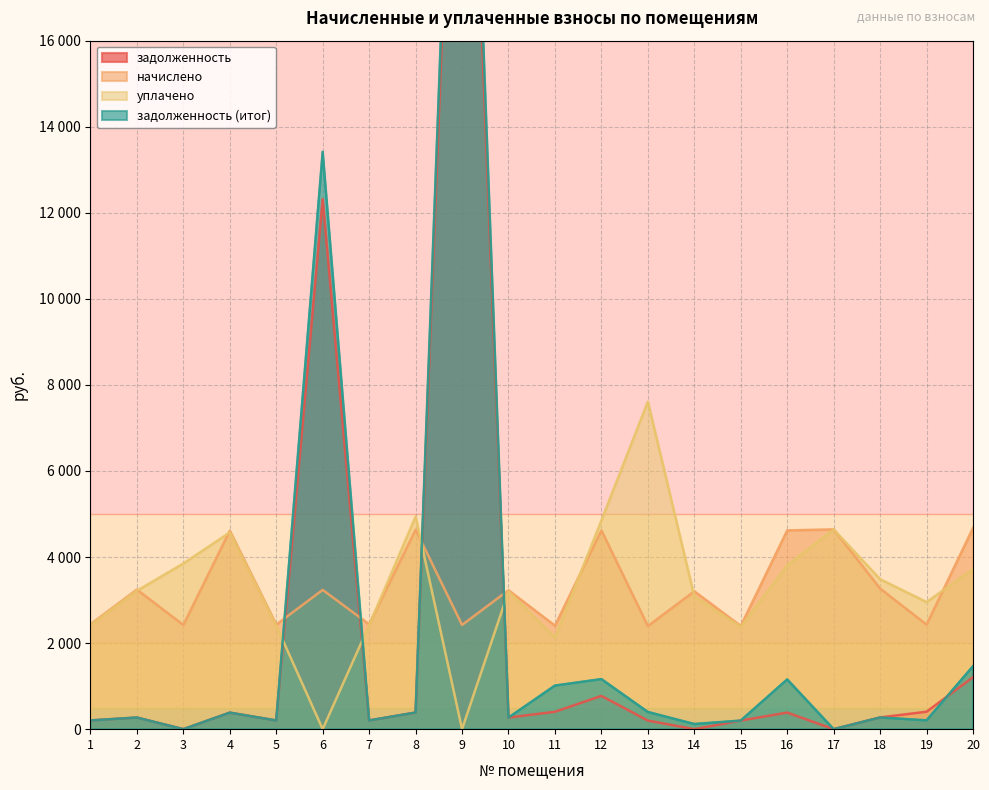

What is the average value of the задолженность series?

2306.3